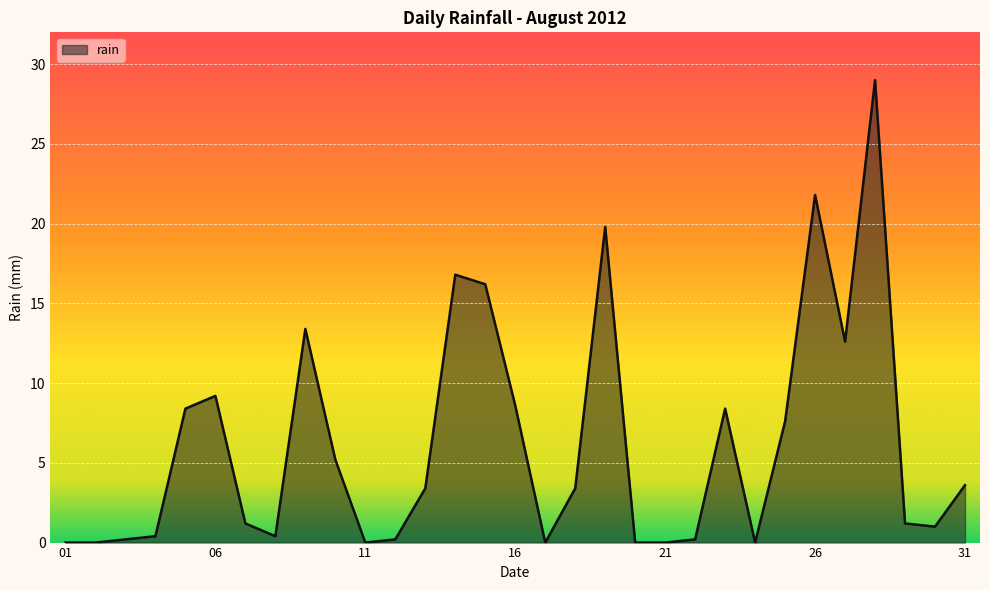

What is the average value?

6.2